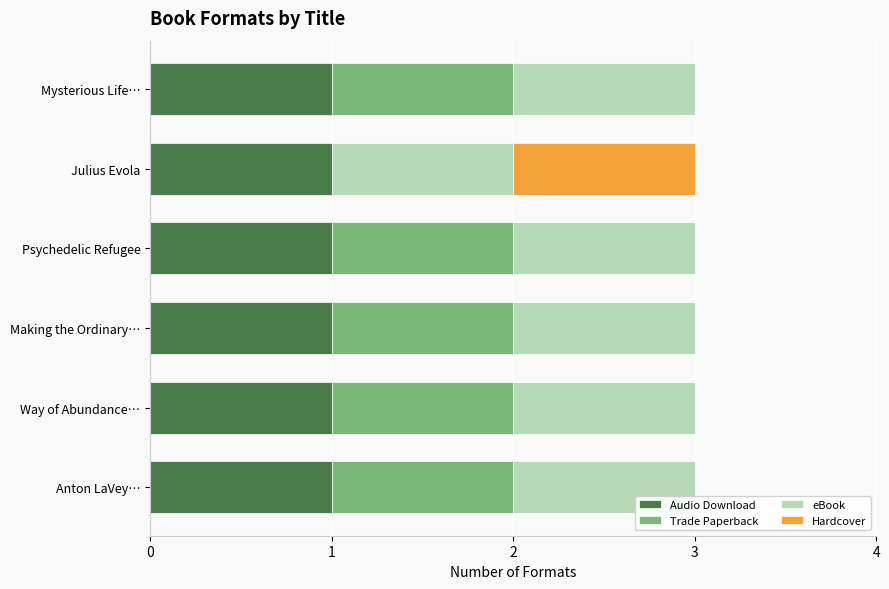

What is the total value across all series at Mysterious Life…?

3